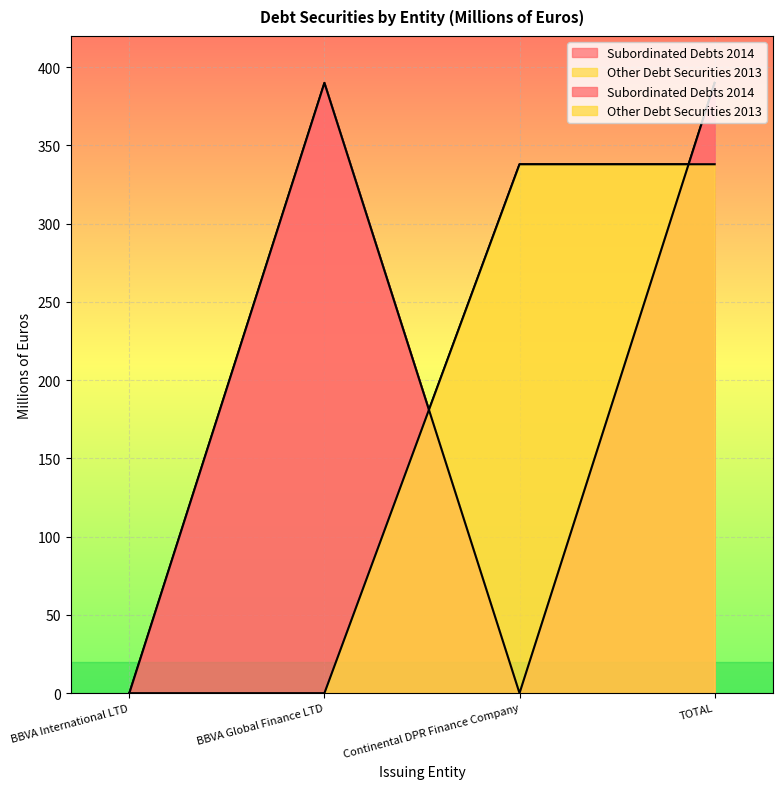

Between which two adjacent categories do Subordinated Debts 2014 and Other Debt Securities 2013 first intersect?

BBVA Global Finance LTD and Continental DPR Finance Company